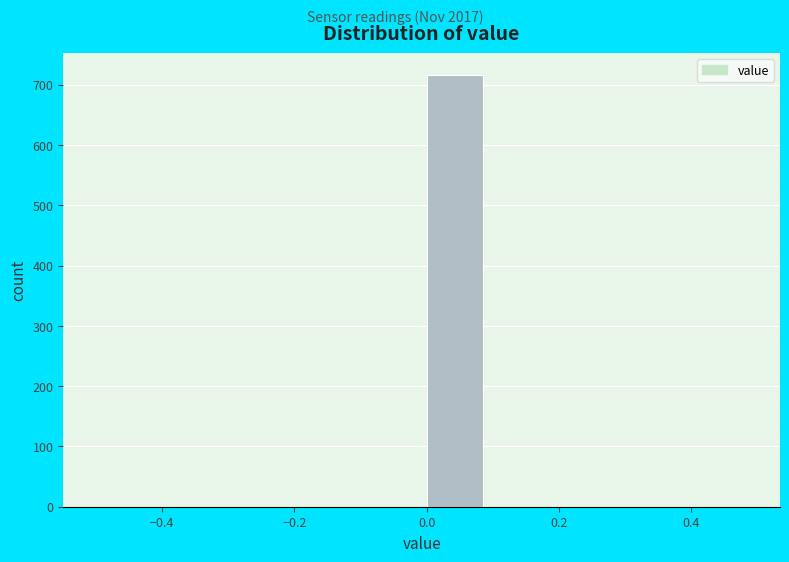

Reading left to right, transcribe this chart: for each bar, give the range it covers on the x-axis and its height. The values are not printed on the chart, so give them approximately, as read against the axis.

-0.5 to -0.4: 0
-0.4 to -0.3: 0
-0.3 to -0.2: 0
-0.2 to -0.1: 0
-0.1 to 0.0: 0
0.0 to 0.1: 720
0.1 to 0.2: 0
0.2 to 0.3: 0
0.3 to 0.4: 0
0.4 to 0.5: 0